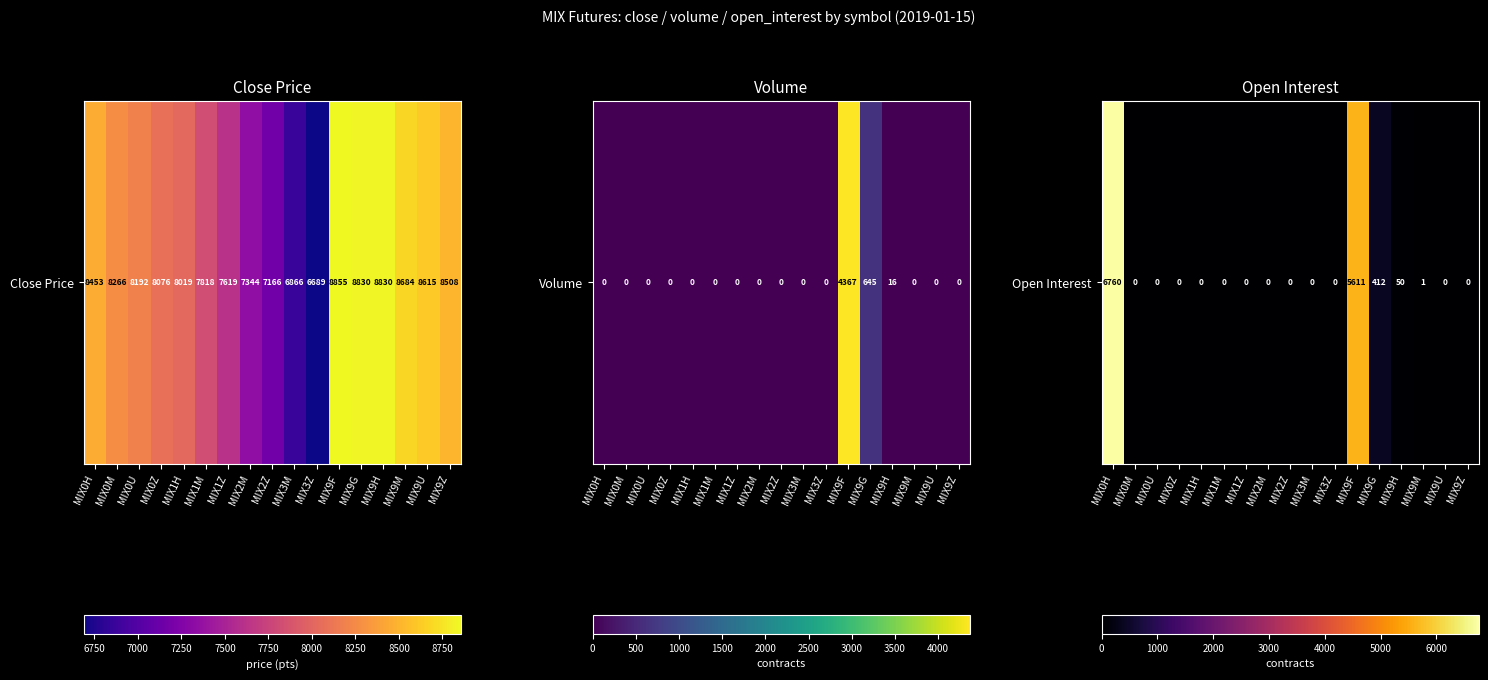

True or false: the data shows 4622 at MIX9Z.

False